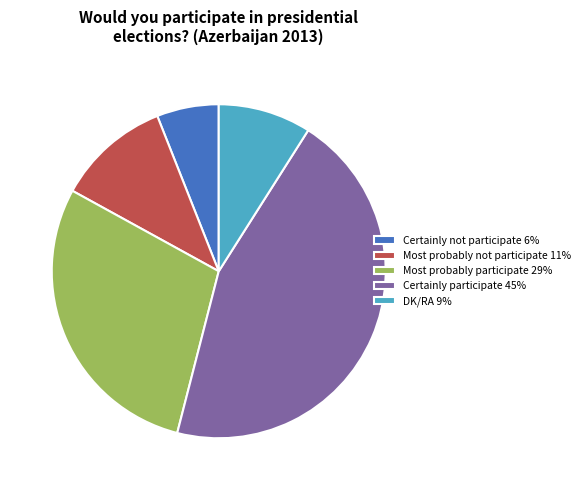

Is it true that Certainly participate 45% is 55% of the pie?

False